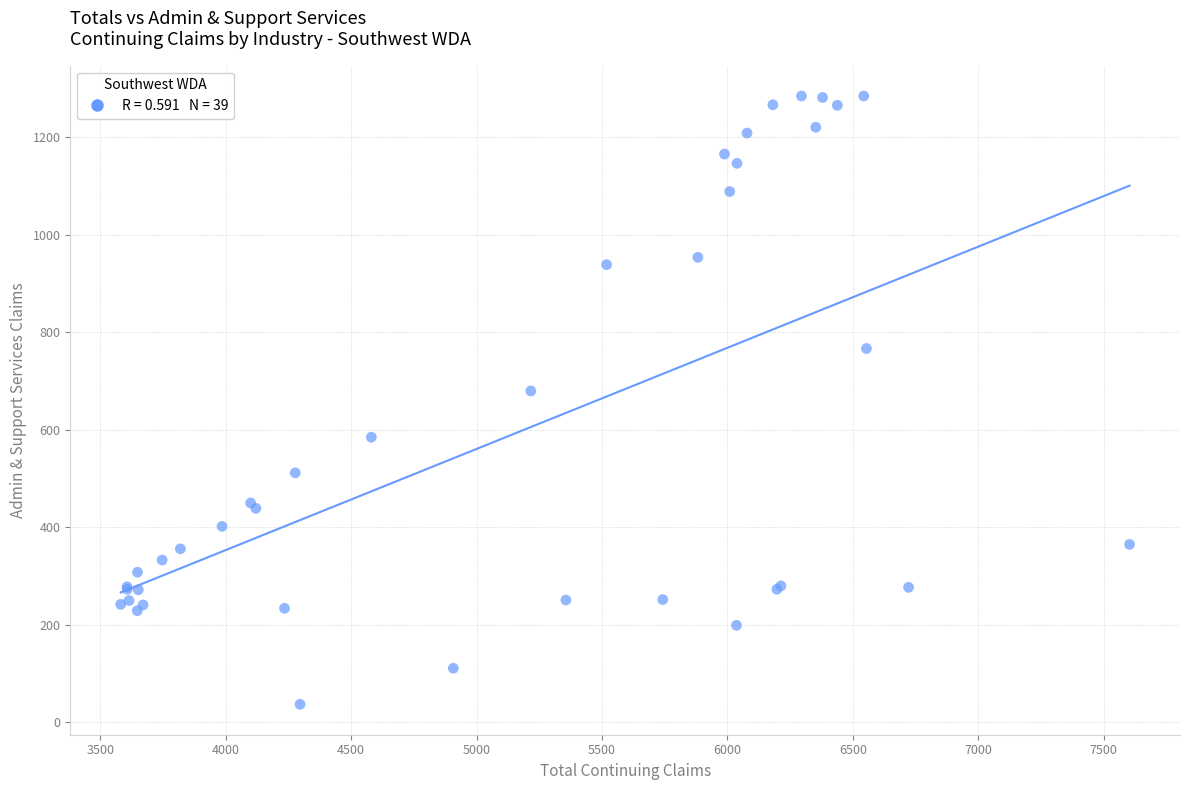

What Y value in the scatter plot is closest to 661?

680